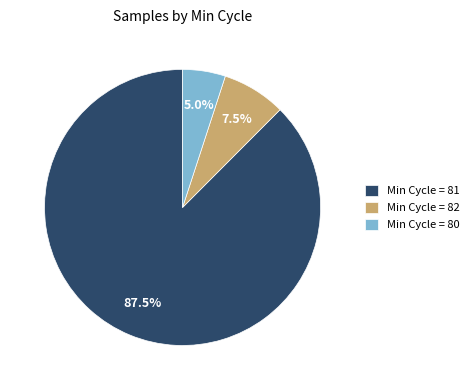

Rank the categories by value from lowest to highest.

Min Cycle = 80, Min Cycle = 82, Min Cycle = 81